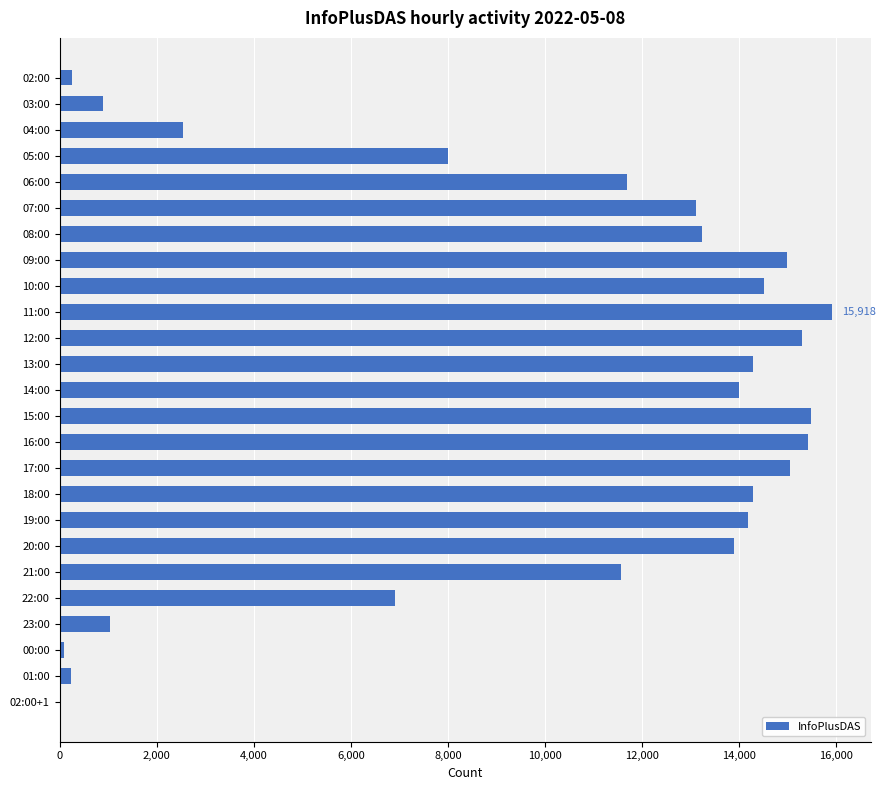

How many data points does each series have?

25